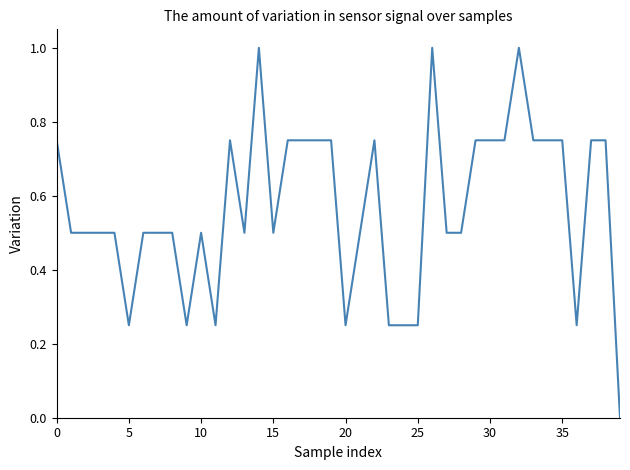

What is the difference between the maximum and minimum values?

1.0